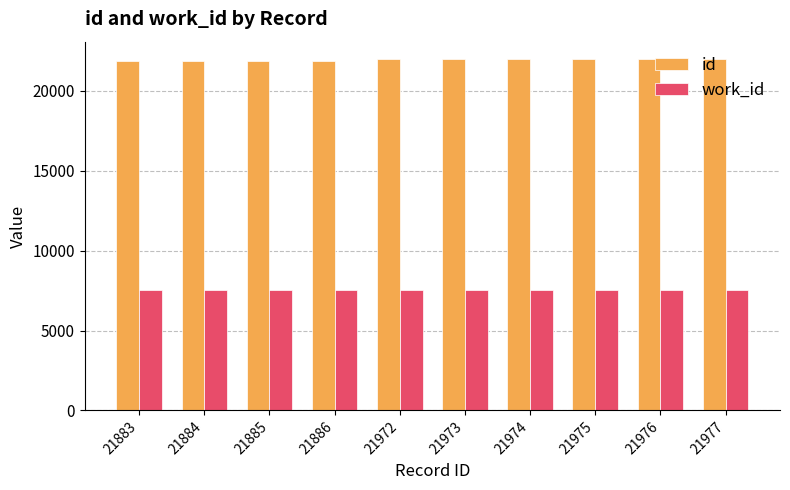

What is the sum of all work_id values?

75524